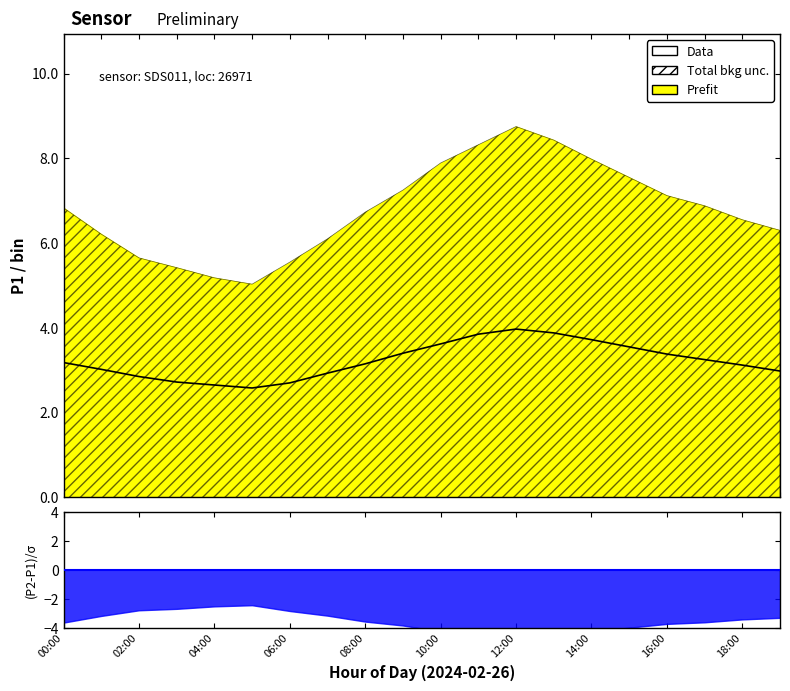

What is the label of the 6th point from the right?

14:00